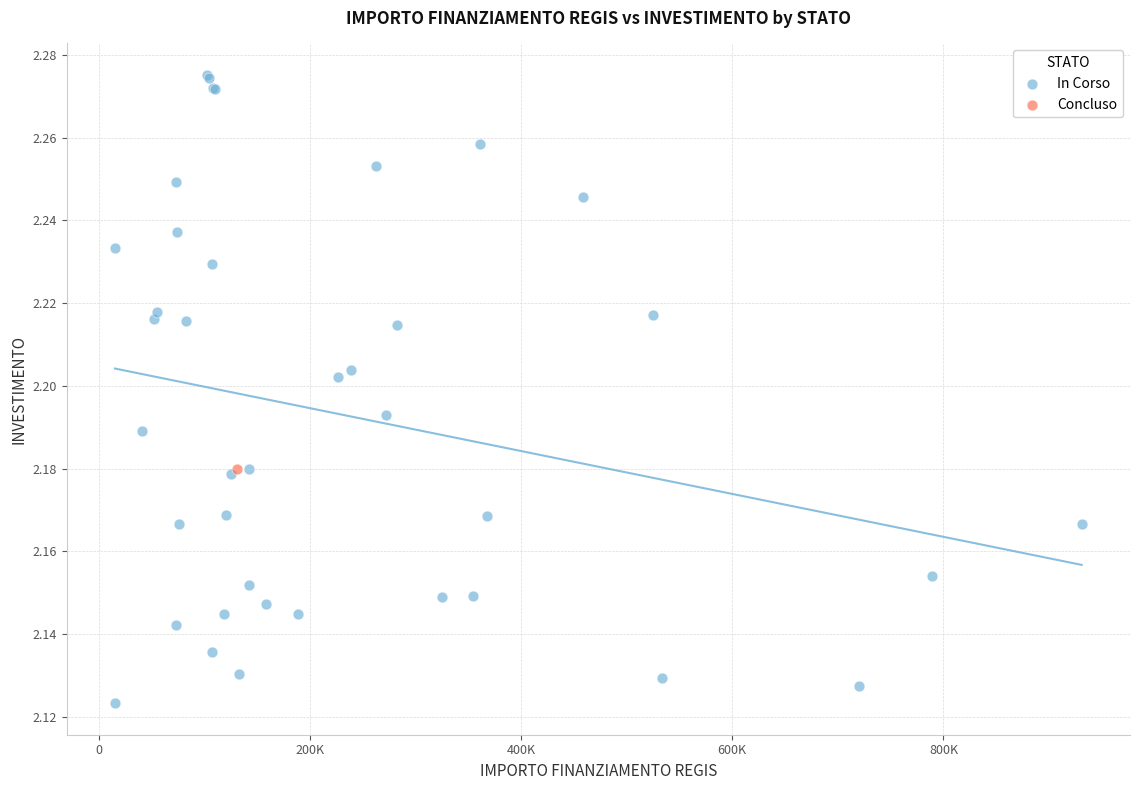

What are all the series names shown in the legend?

In Corso, Concluso